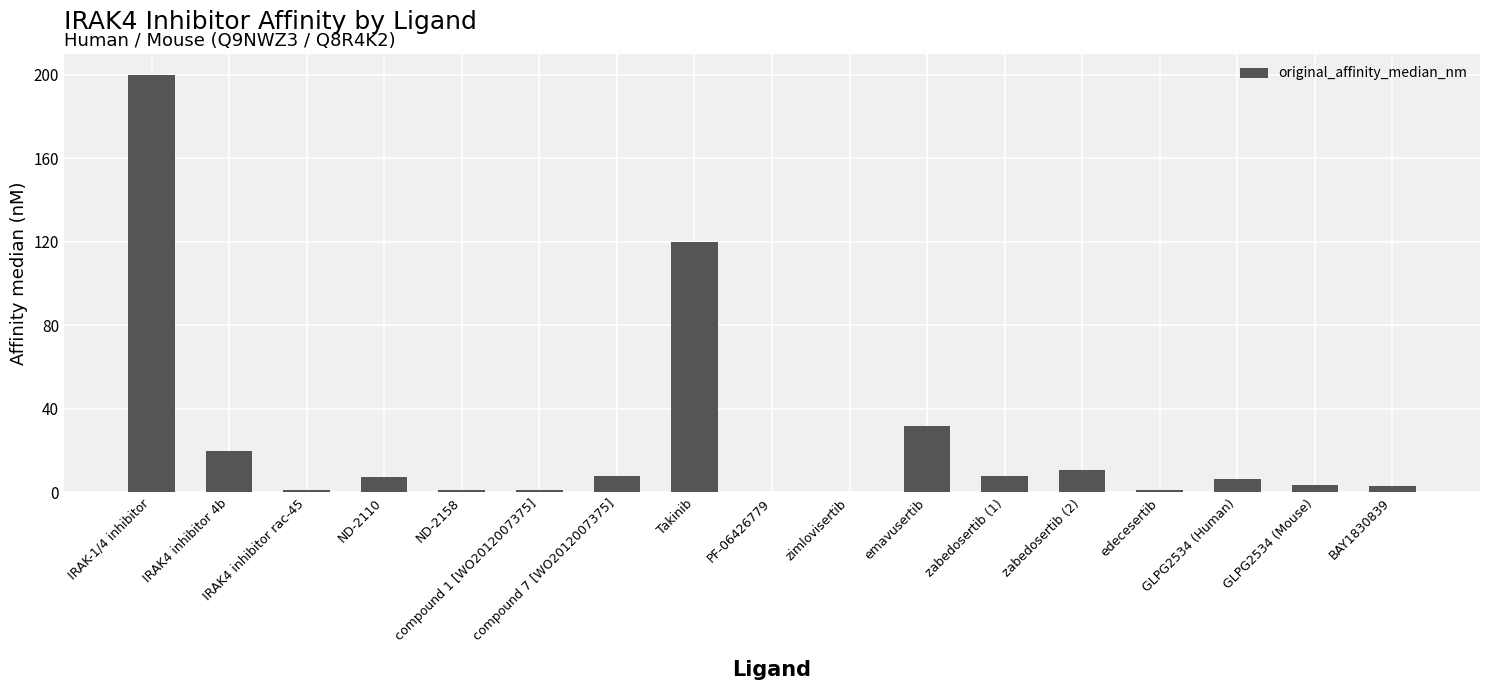

What is the maximum value shown in the chart?

200.0